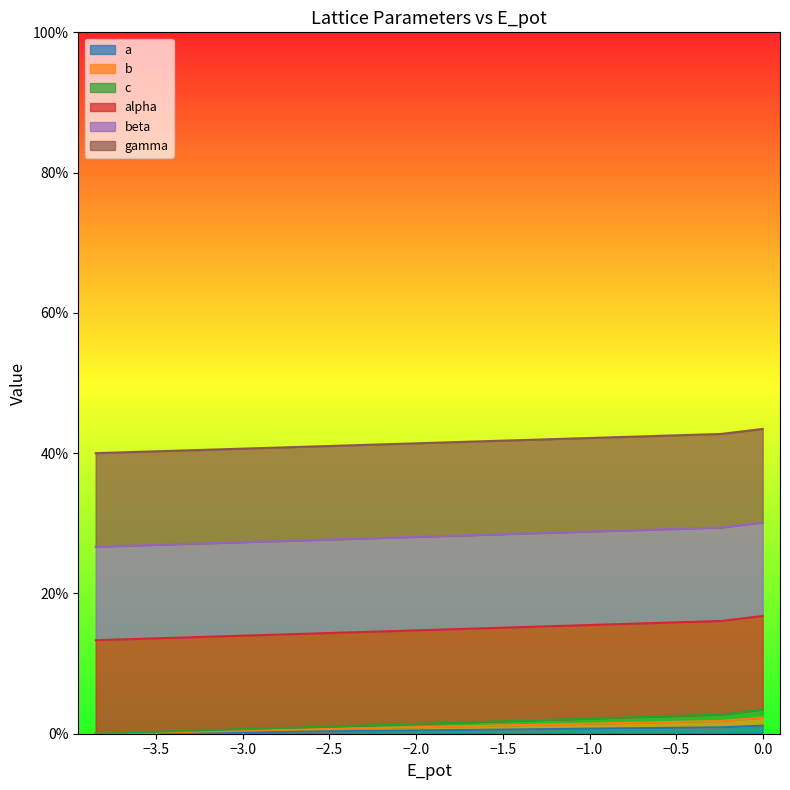

True or false: a and c intersect in this chart.

False